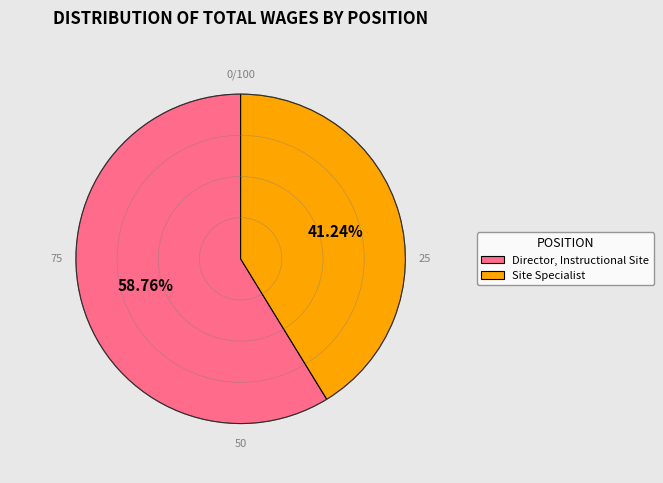

What is the total percentage of Site Specialist and Director, Instructional Site?

100.0%